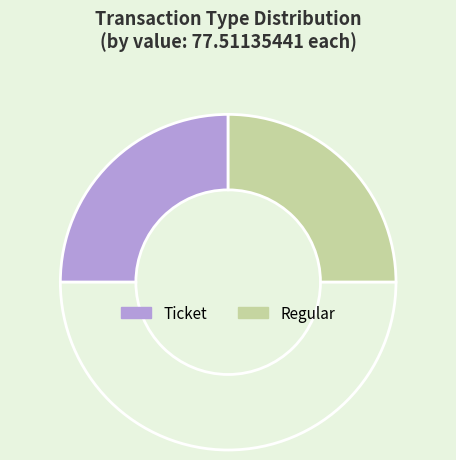

How many segments does this pie chart have?

3